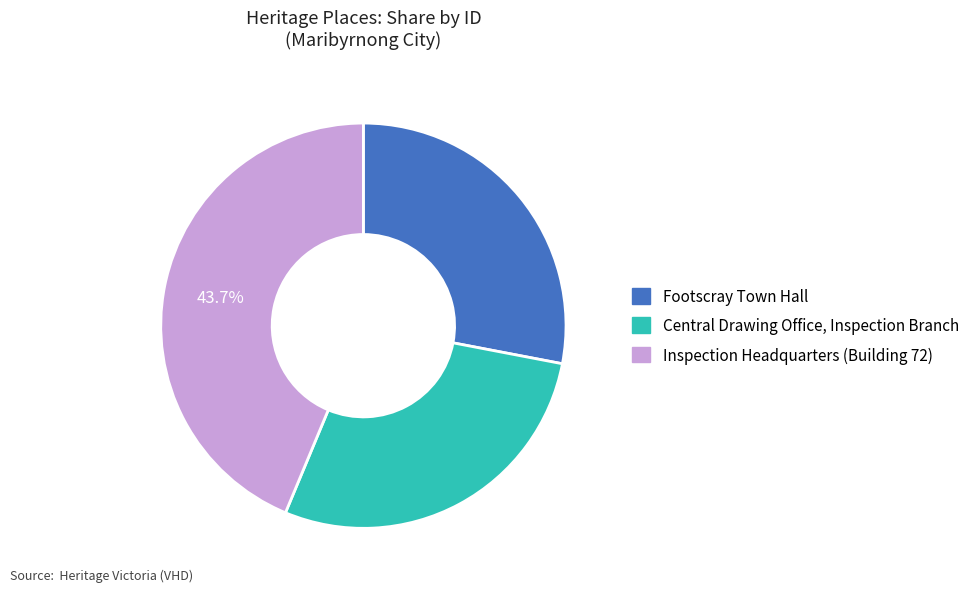

What portion of the pie excludes Inspection Headquarters (Building 72)?

56.3%